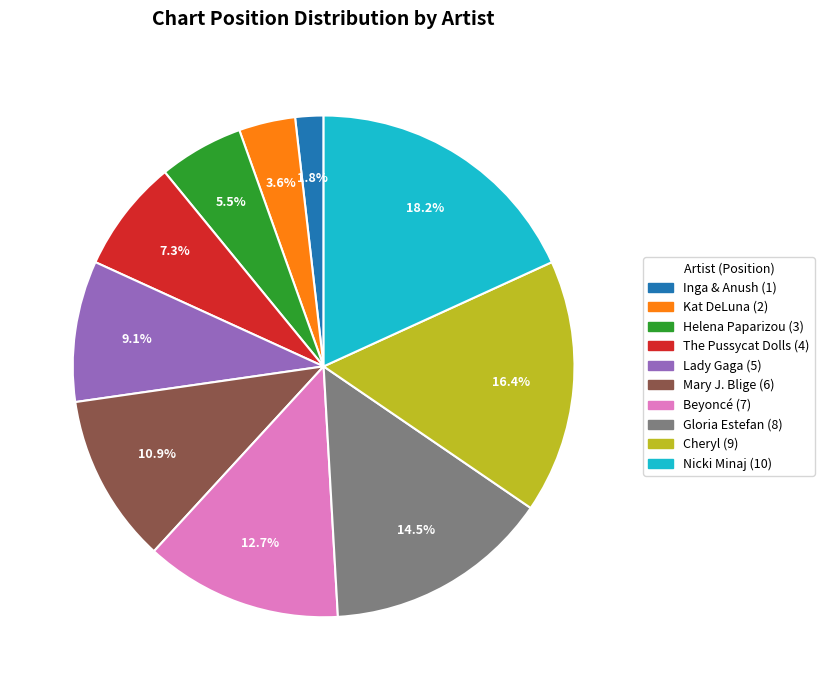

To the nearest percent, what is the average slice percentage?

10%